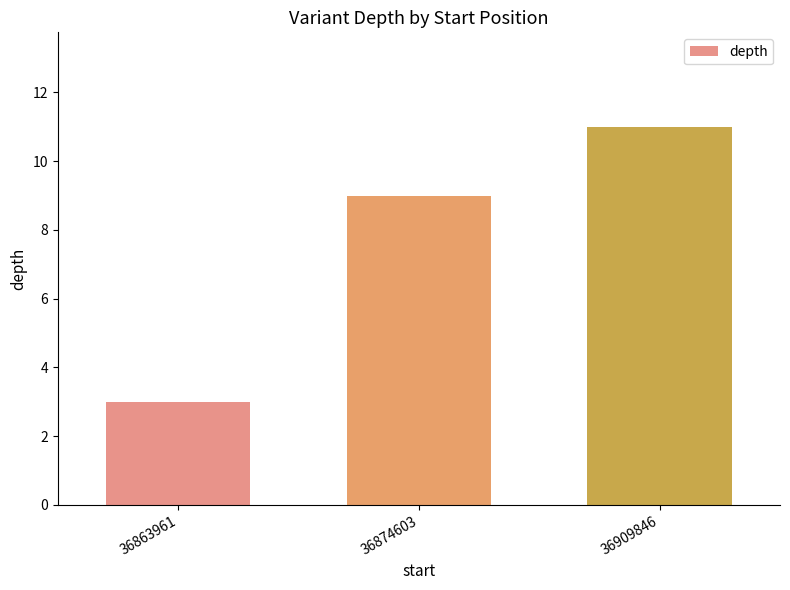

What is the sum of all values?

23